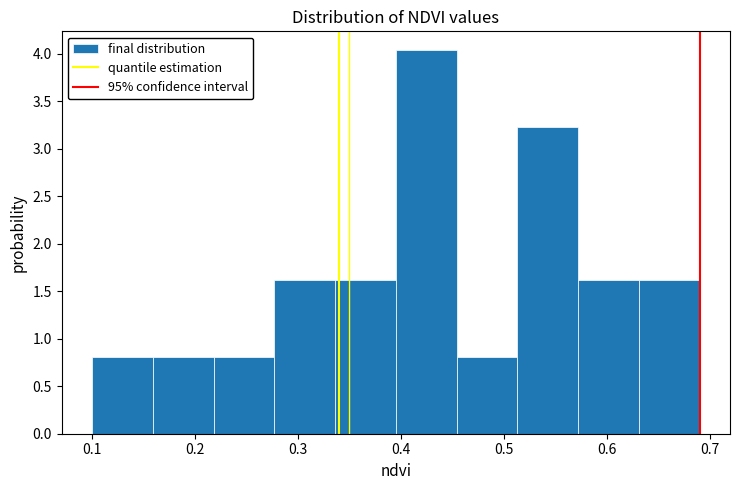

Reading left to right, list every bar in this chart as the range it spans on the x-axis followed by its height. Neither the bar edges nor the heights are printed on the chart, so give them approximately, as read against the axes.

0.100 to 0.159: 0.80
0.159 to 0.218: 0.80
0.218 to 0.277: 0.80
0.277 to 0.336: 1.60
0.336 to 0.395: 1.60
0.395 to 0.454: 4.05
0.454 to 0.513: 0.80
0.513 to 0.572: 3.25
0.572 to 0.631: 1.60
0.631 to 0.690: 1.60